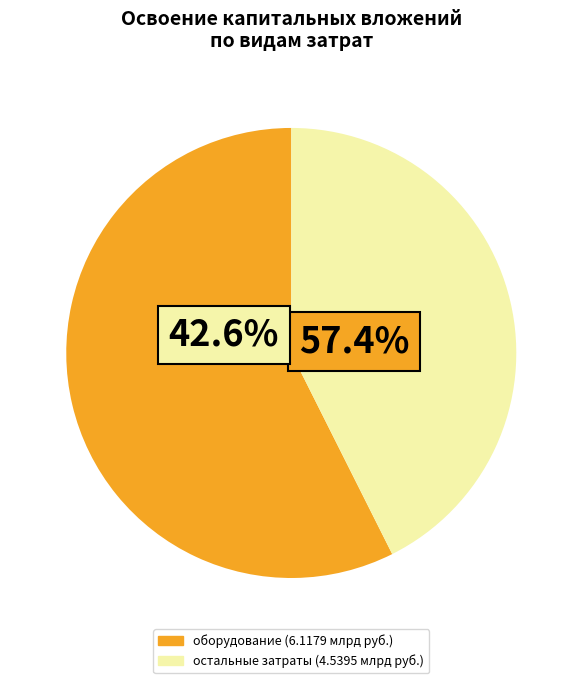

Does any single category account for the majority?

Yes